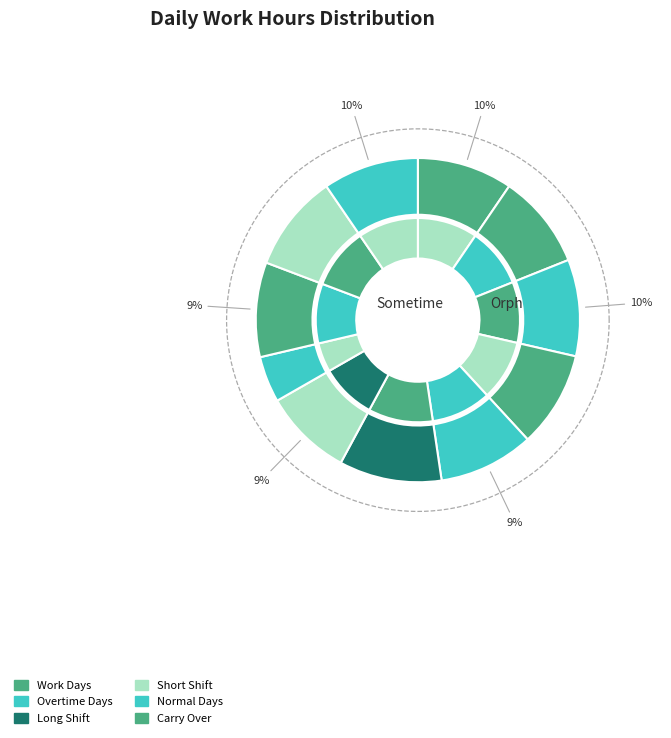

How many slices are in this pie chart?

11